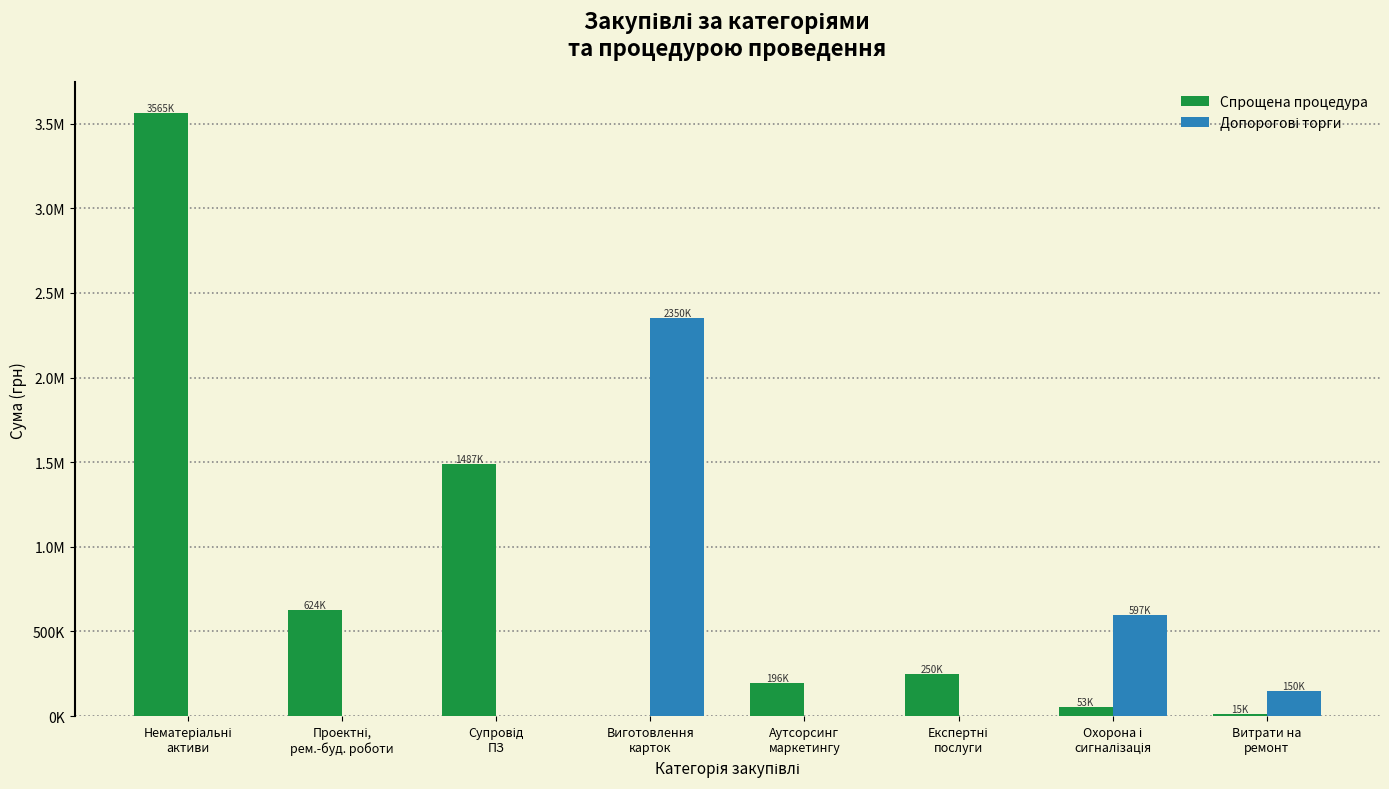

What is the difference between the Допорогові торги values at Охорона і
сигналізація and Проектні,
рем.-буд. роботи?

596781.0